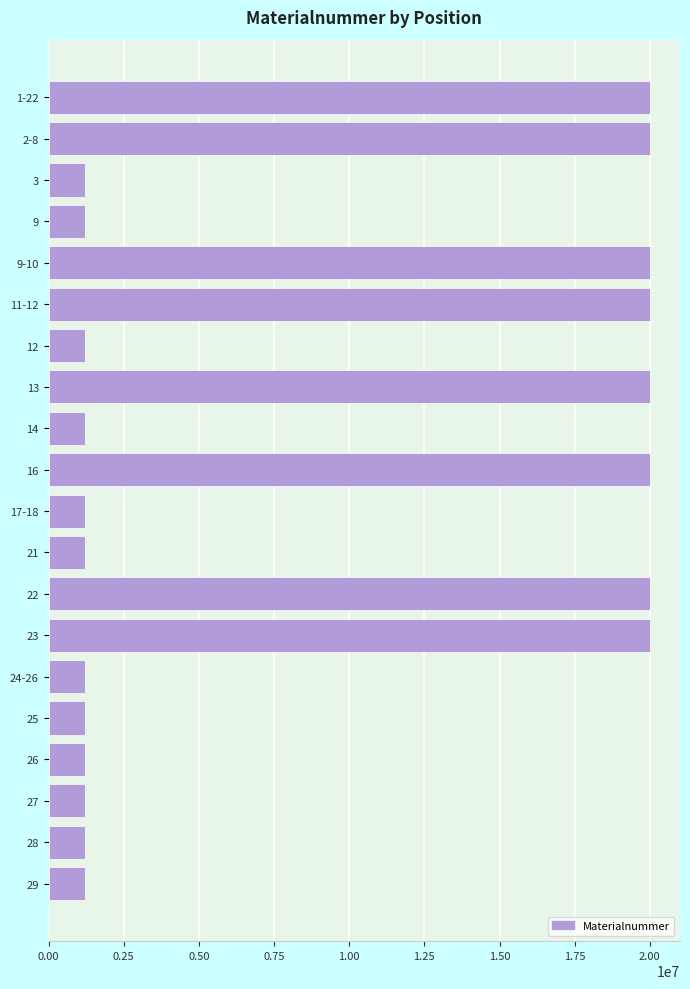

Approximately how many times larger is the value at 22 compared to 23?

1.0